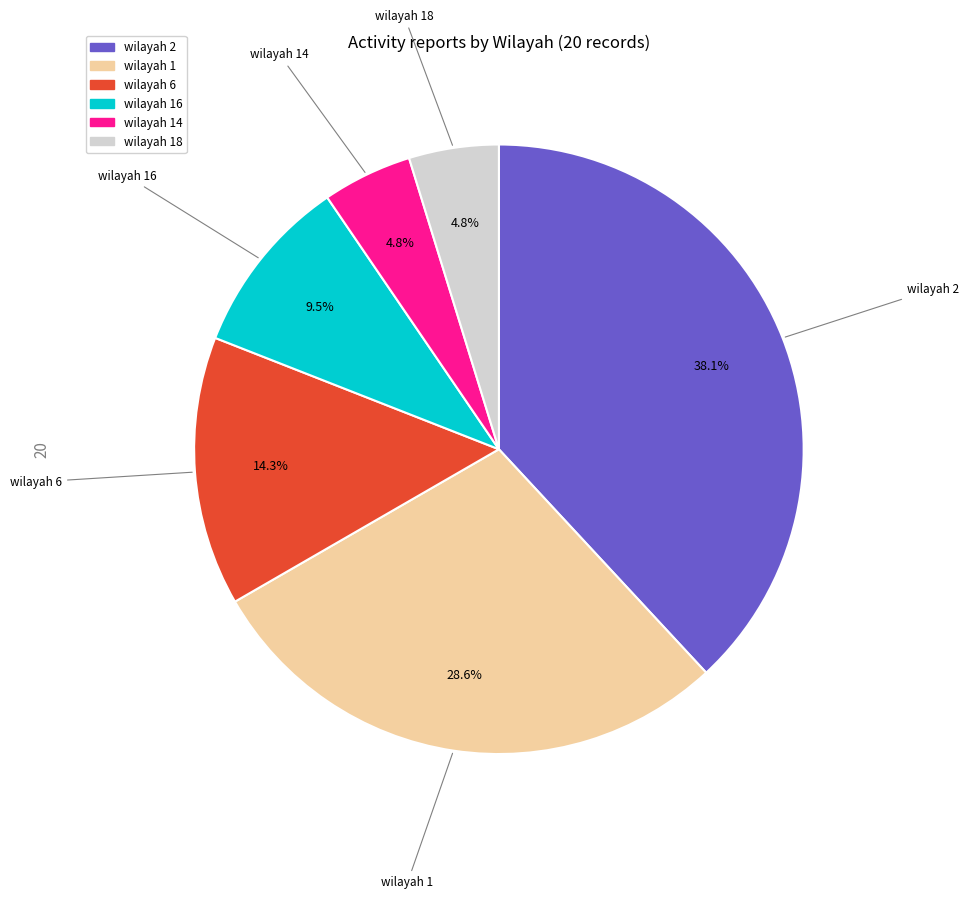

How many segments does this pie chart have?

6